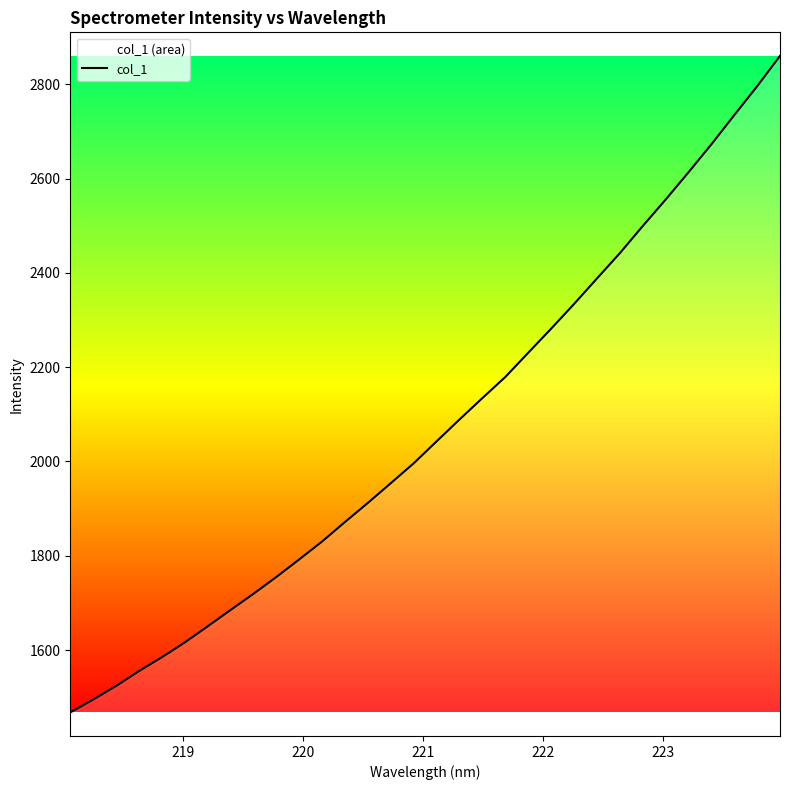

Reading left to right, what are all the values shown in this chart?

1467.8	1495.0	1523.9	1555.5	1584.9	1616.3	1650.5	1685.2	1719.6	1755.3	1792.6	1830.7	1872.1	1912.6	1954.4	1996.6	2043.1	2089.5	2134.9	2179.6	2230.9	2282.0	2334.3	2388.3	2442.0	2499.4	2555.5	2613.4	2672.7	2734.6	2795.8	2860.2